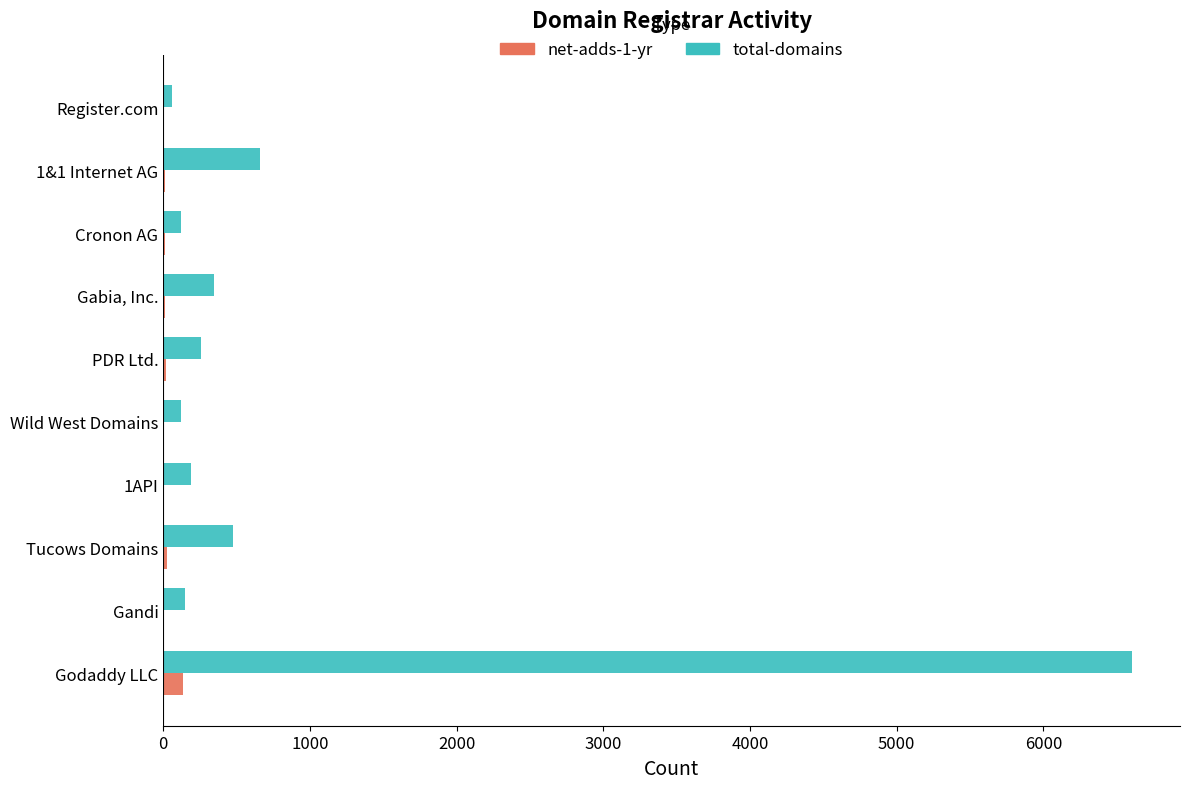

What is the average value of the total-domains series?

898